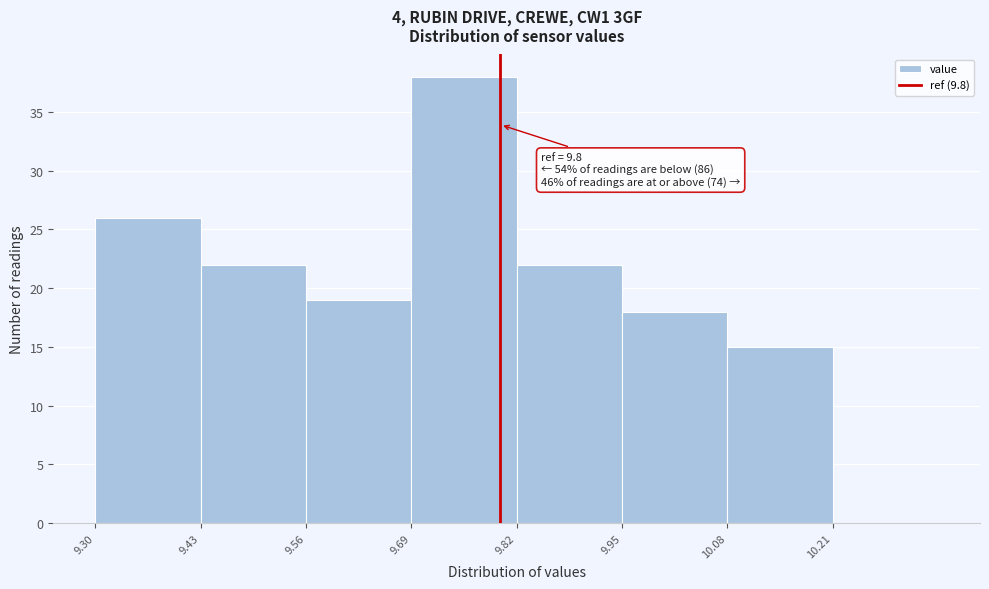

Which range on the x-axis has the tallest bar?

9.69 to 9.82